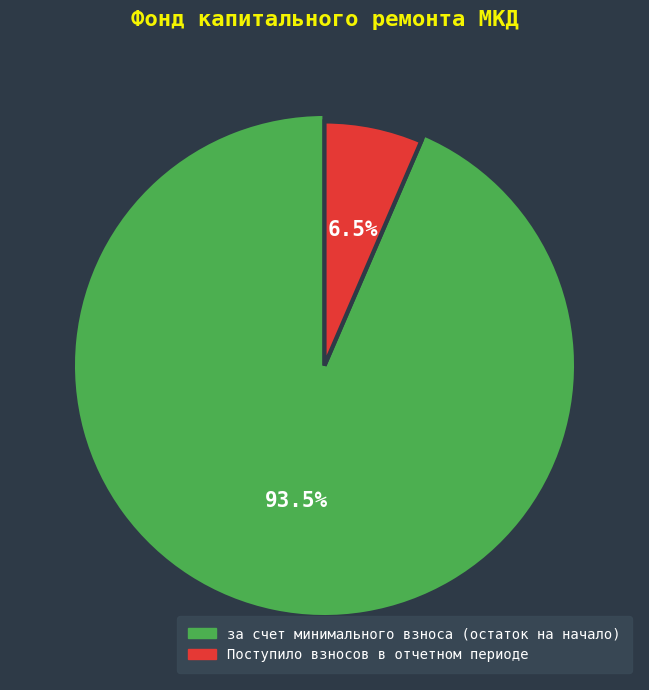

To the nearest percent, what is the combined percentage of за счет минимального взноса (остаток на начало) and Поступило взносов в отчетном периоде?

100%